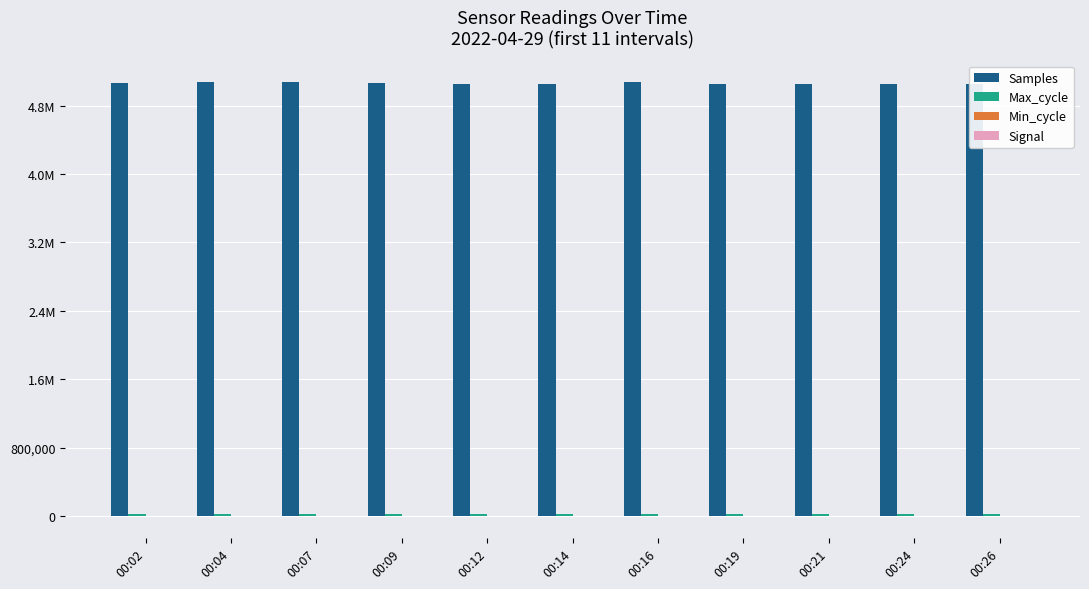

Are the bars grouped side by side (vs. stacked)?

Yes